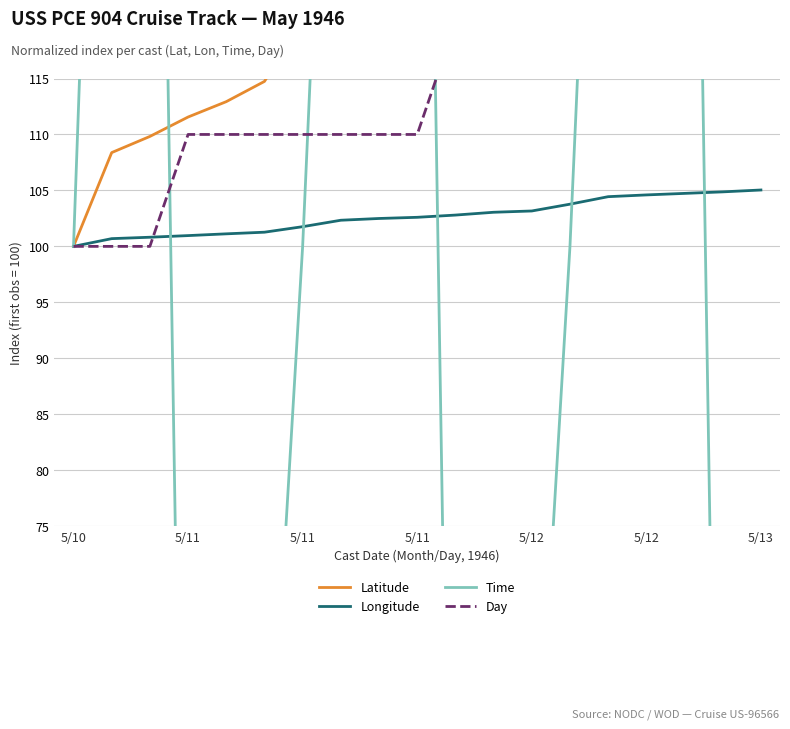

What is the lowest value of the Latitude series?

100.0